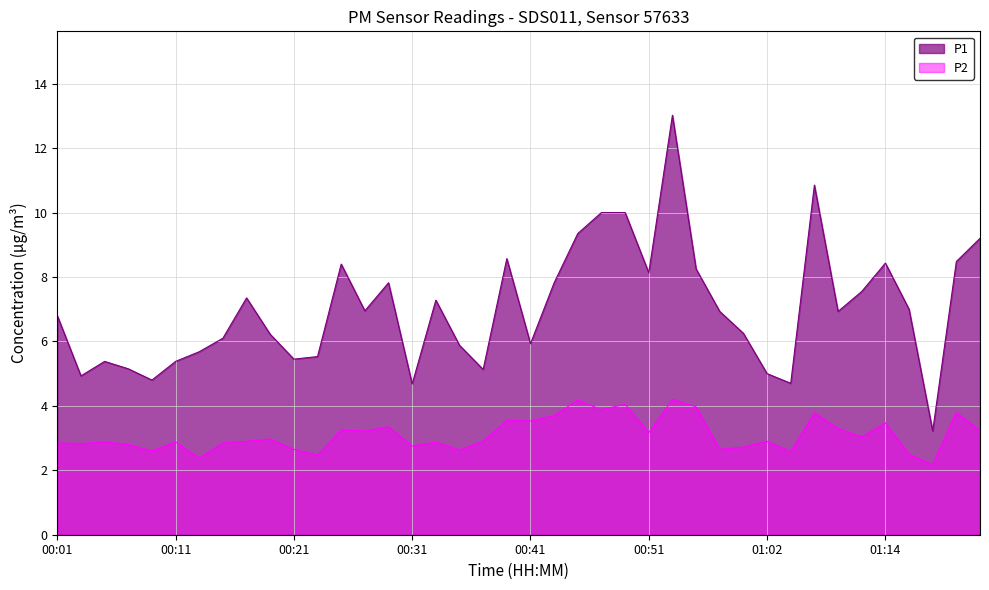

What is the label of the 9th point from the right?

01:04